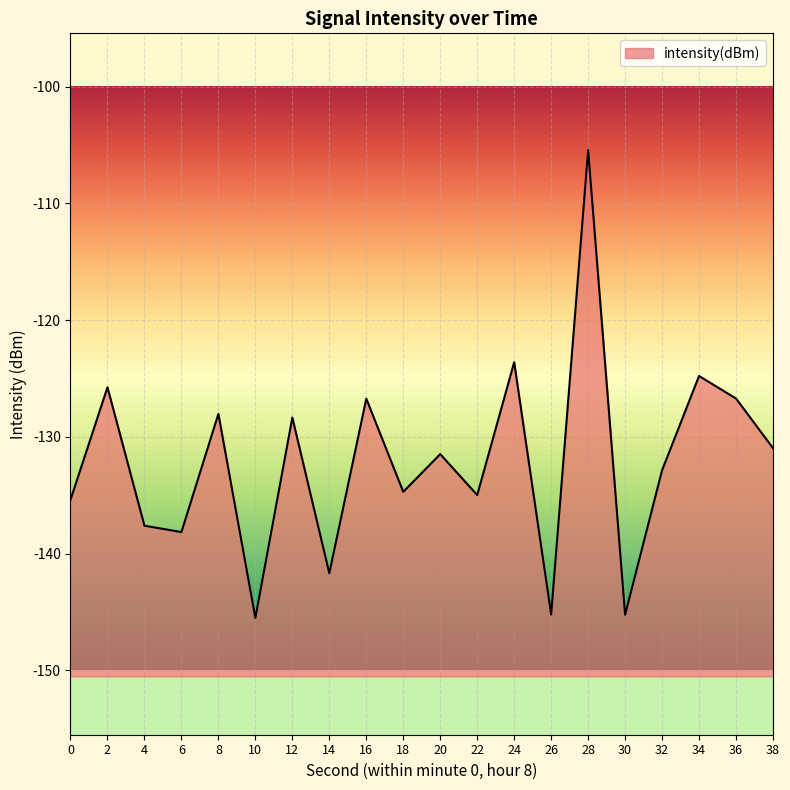

What is the difference between the values at 22 and 28?

29.5